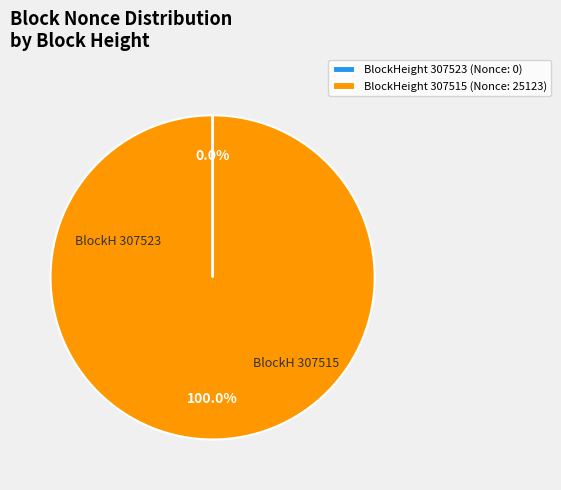

What is the majority slice?

BlockHeight 307515 (Nonce: 25123)